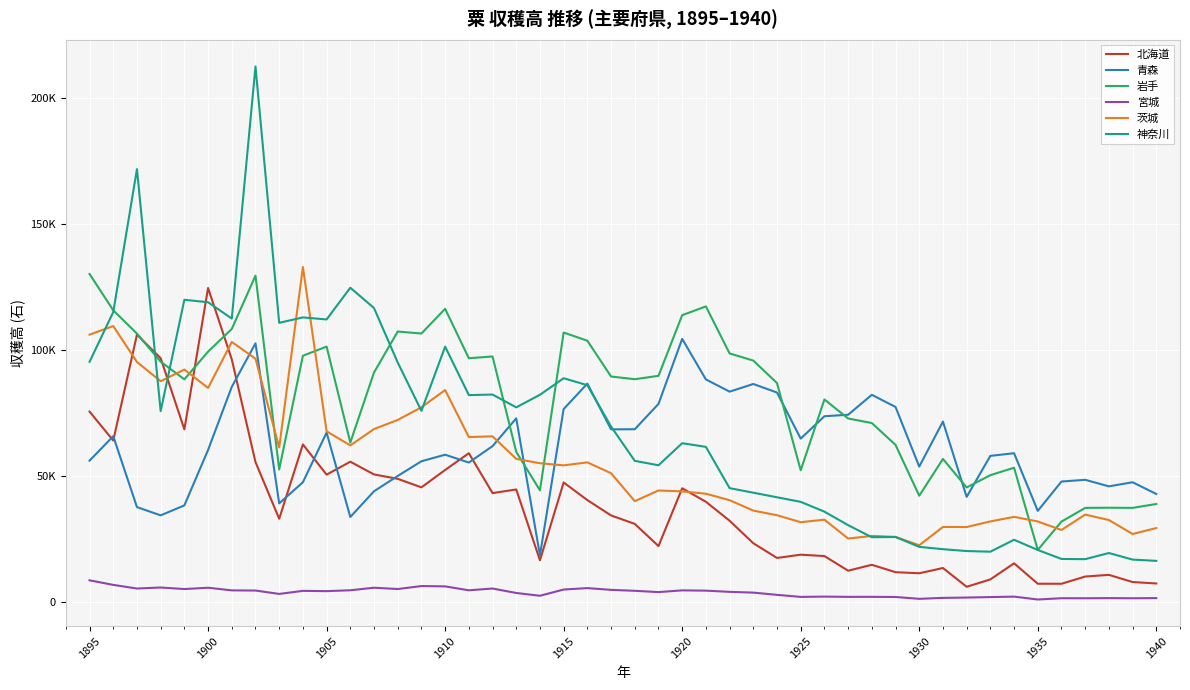

How many values in the 神奈川 series exceed 118984?

2